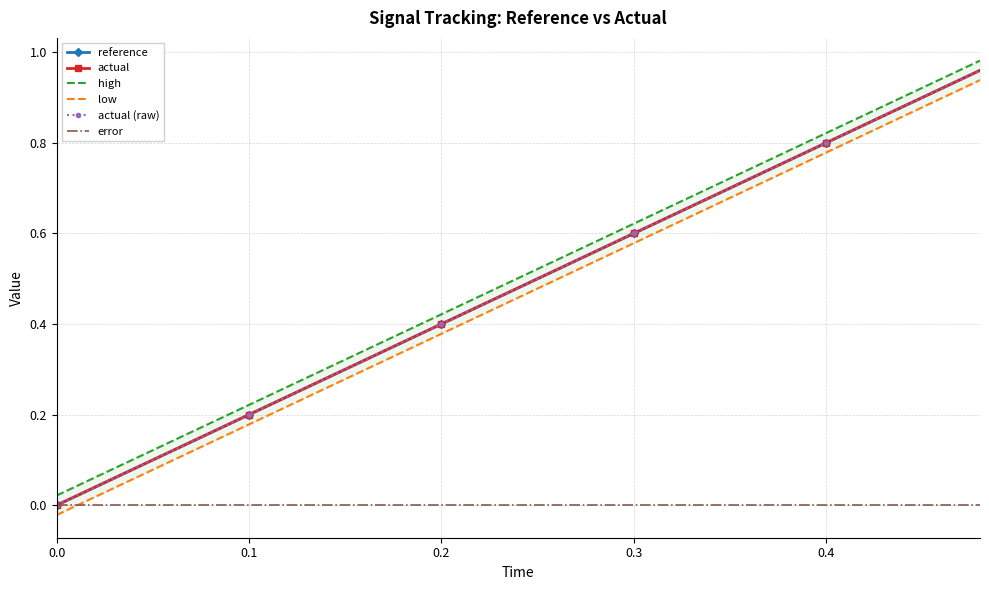

True or false: high and actual intersect in this chart.

False